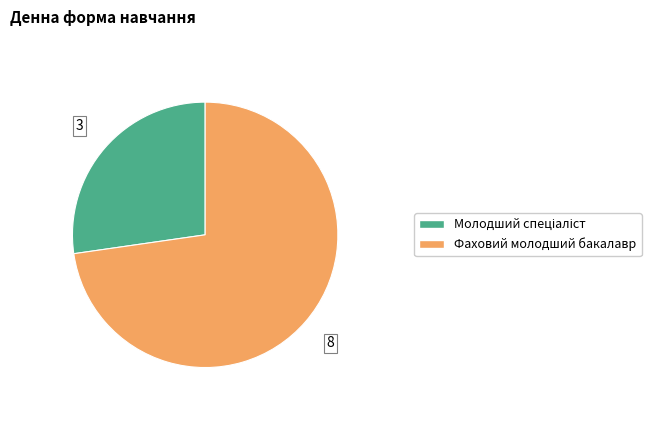

Is it true that Фаховий молодший бакалавр is 86% of the pie?

False